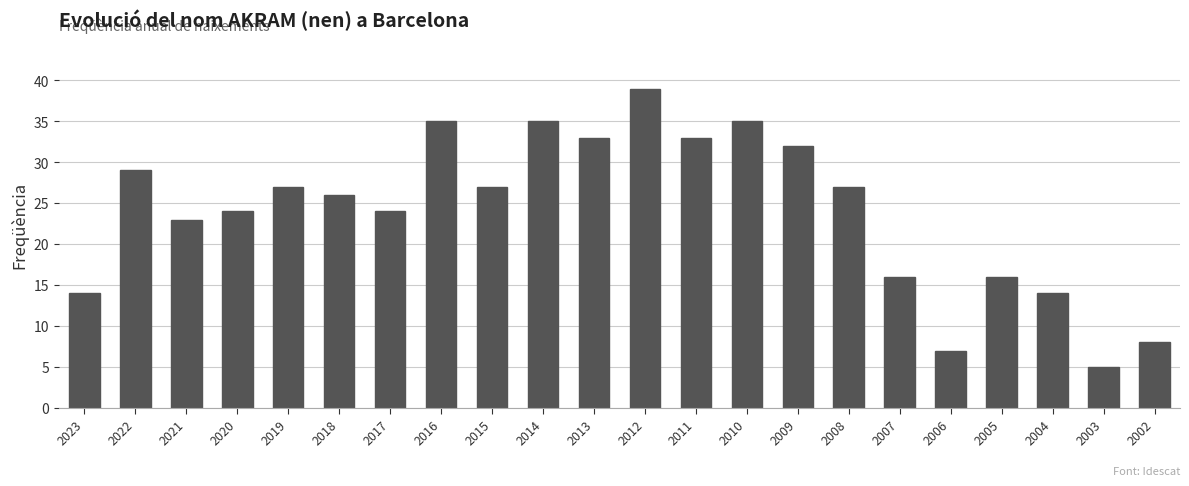

What is the minimum value shown in the chart?

5